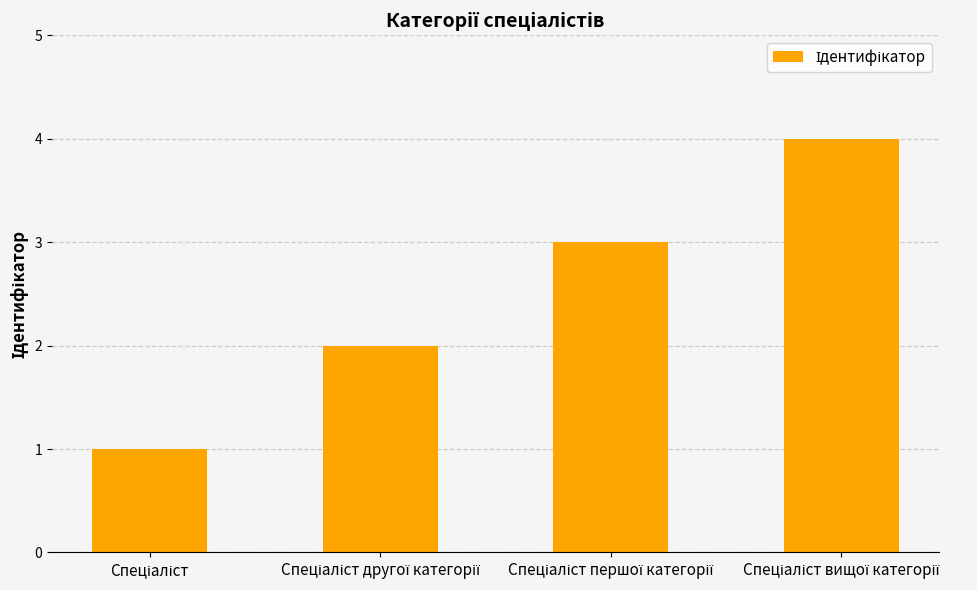

What is the value of the 3rd bar from the left?

3